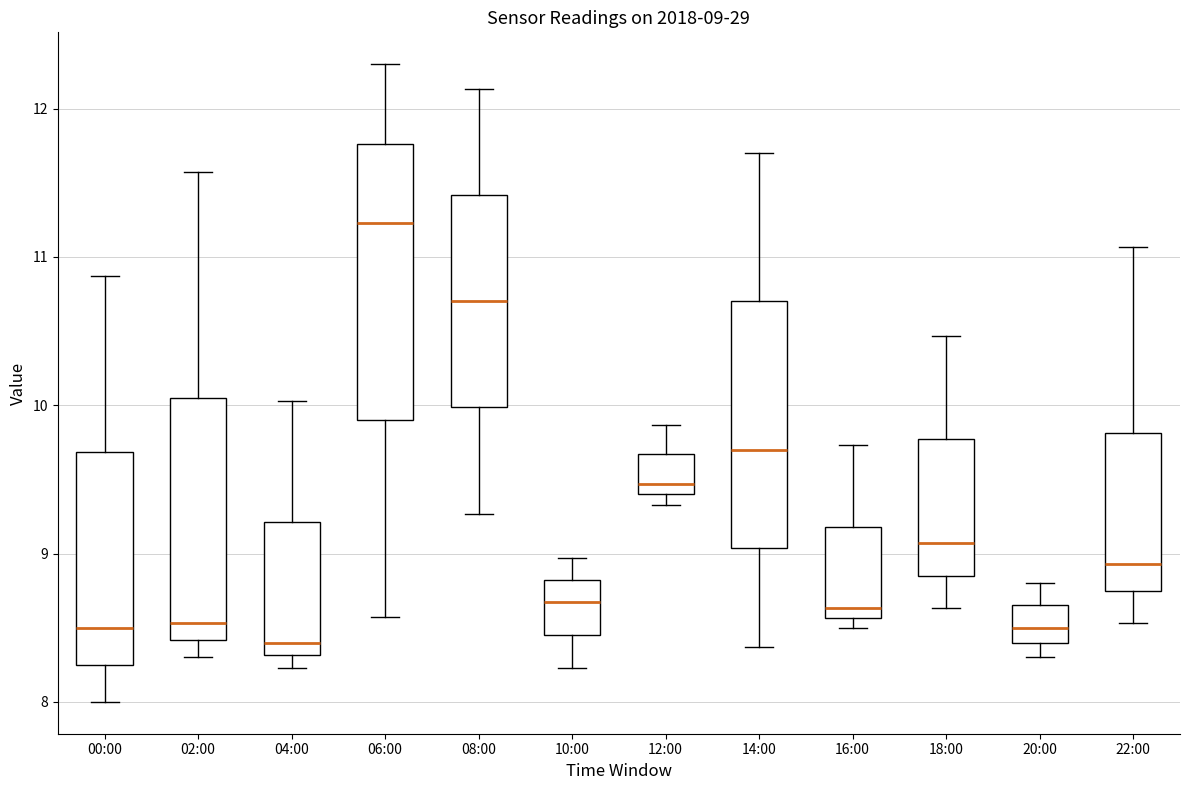

Comparing the boxes themselves (not the whiskers), which one is the tallest?

06:00